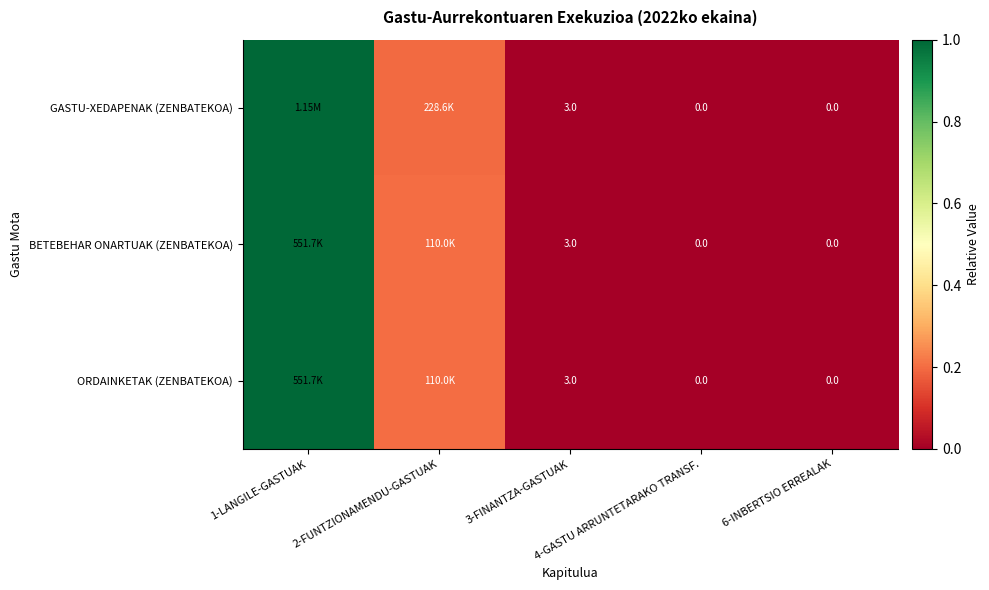

The value of ORDAINKETAK (ZENBATEKOA) at 4-GASTU ARRUNTETARAKO TRANSF. is 0.0. True or false?

True